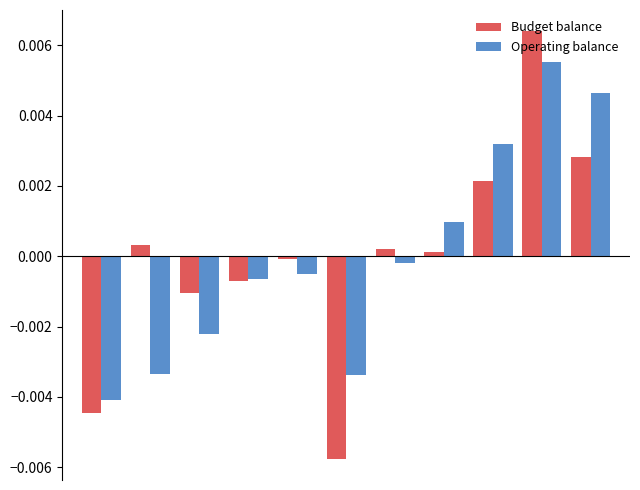

Which series has the largest range (max minus min)?

Budget balance